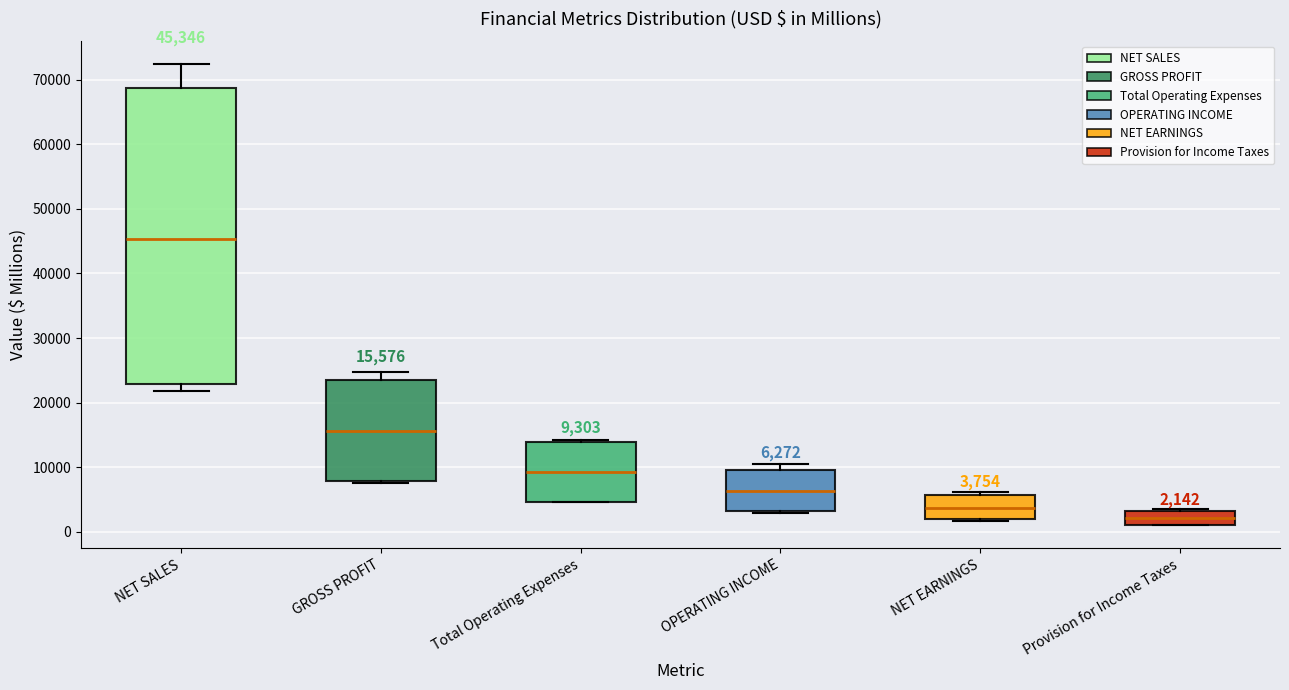

Comparing the boxes themselves (not the whiskers), which one is the tallest?

NET SALES